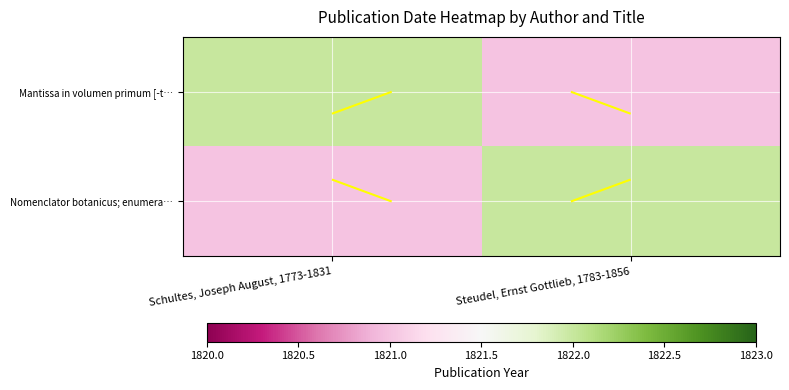

What is the average value of the Mantissa in volumen primum [-t… series?

1822